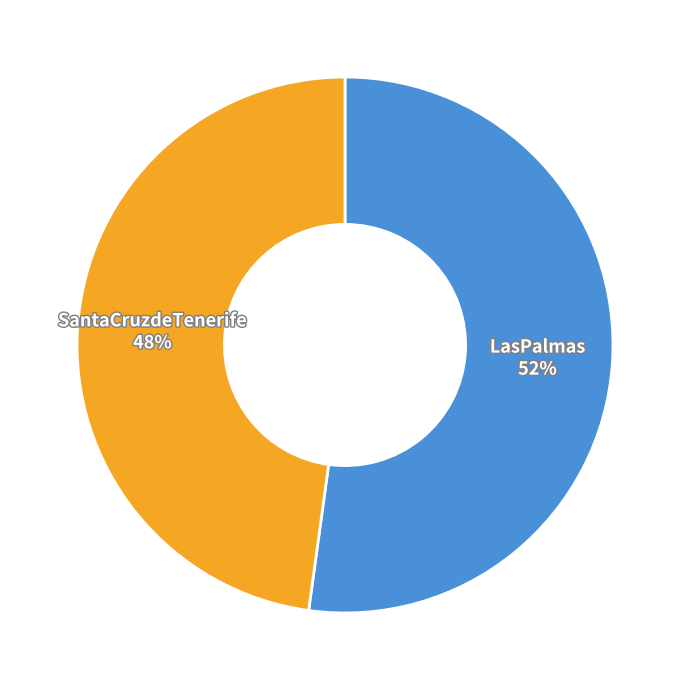

How many slices are in this pie chart?

2